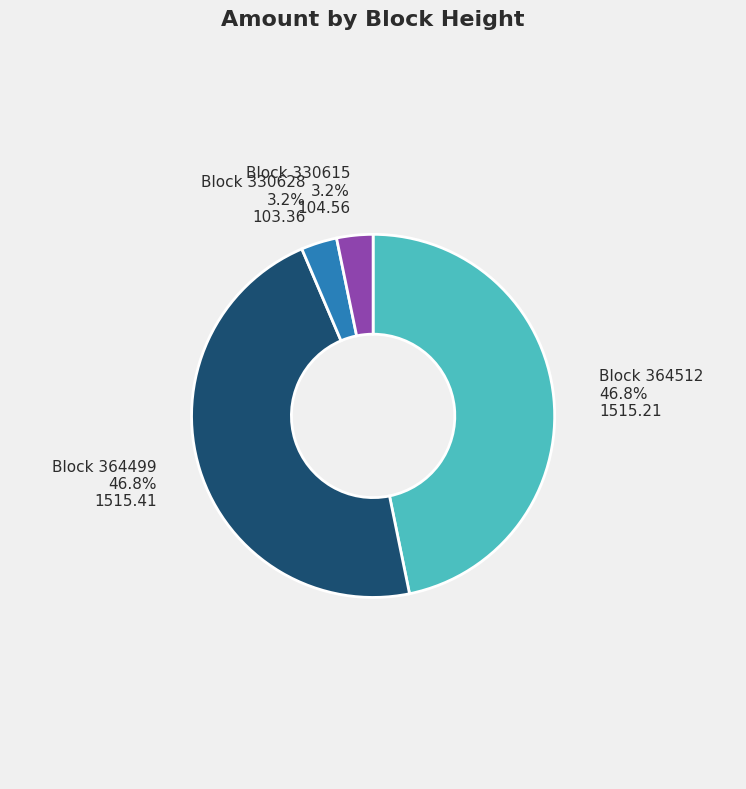

To the nearest percent, what is the difference between the largest and smallest slice percentages?

44%